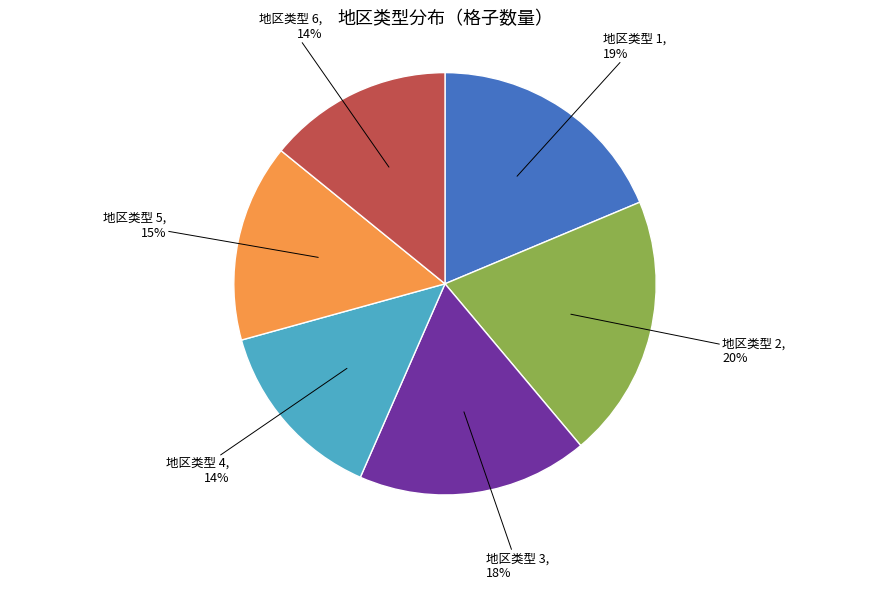

Which category has the biggest portion of the pie?

地区类型 2